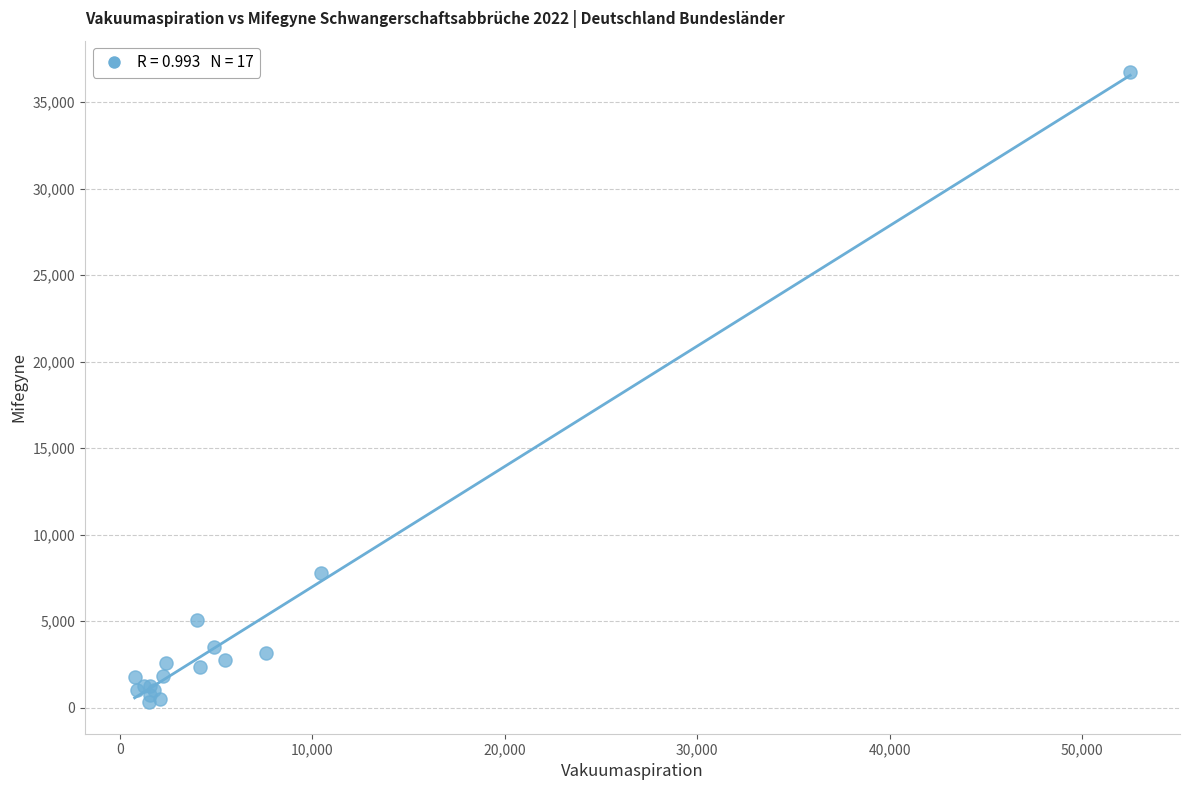

What Y value in the scatter plot is closest to 18519?

7800